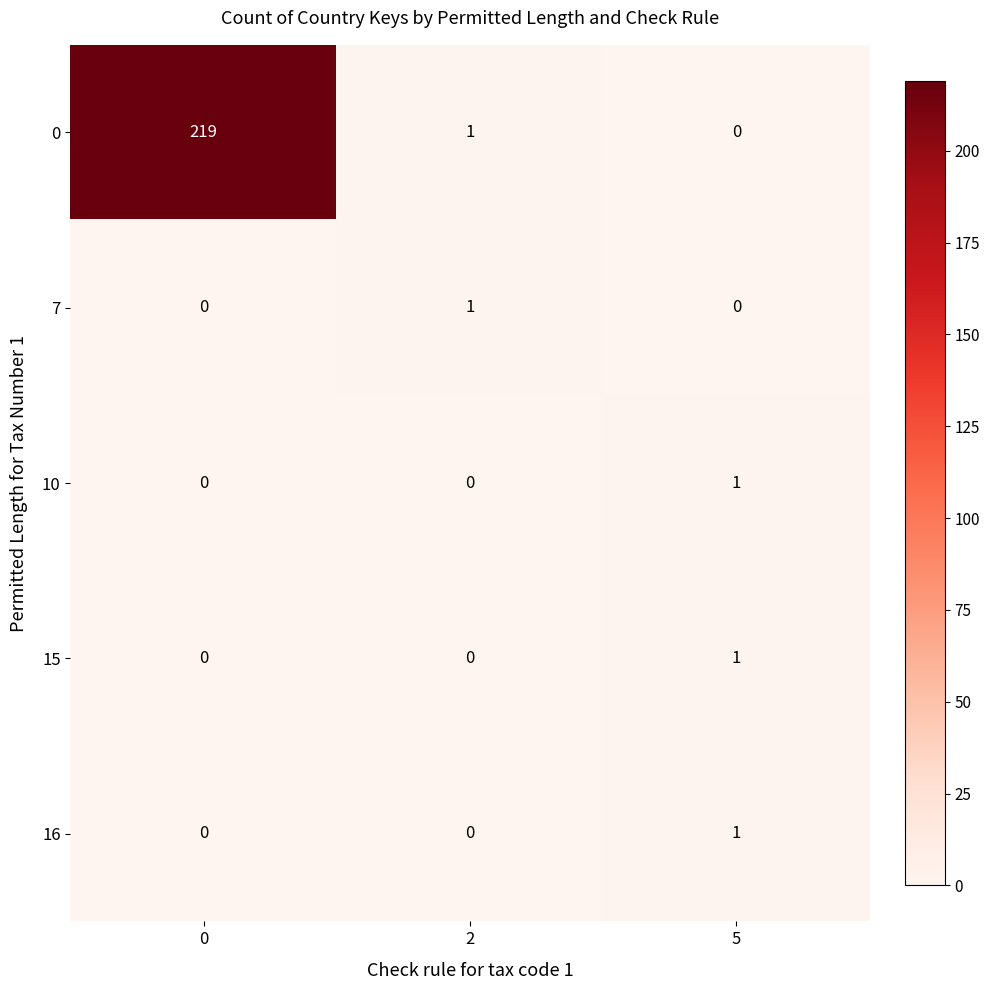

Which series has the widest spread of values?

0